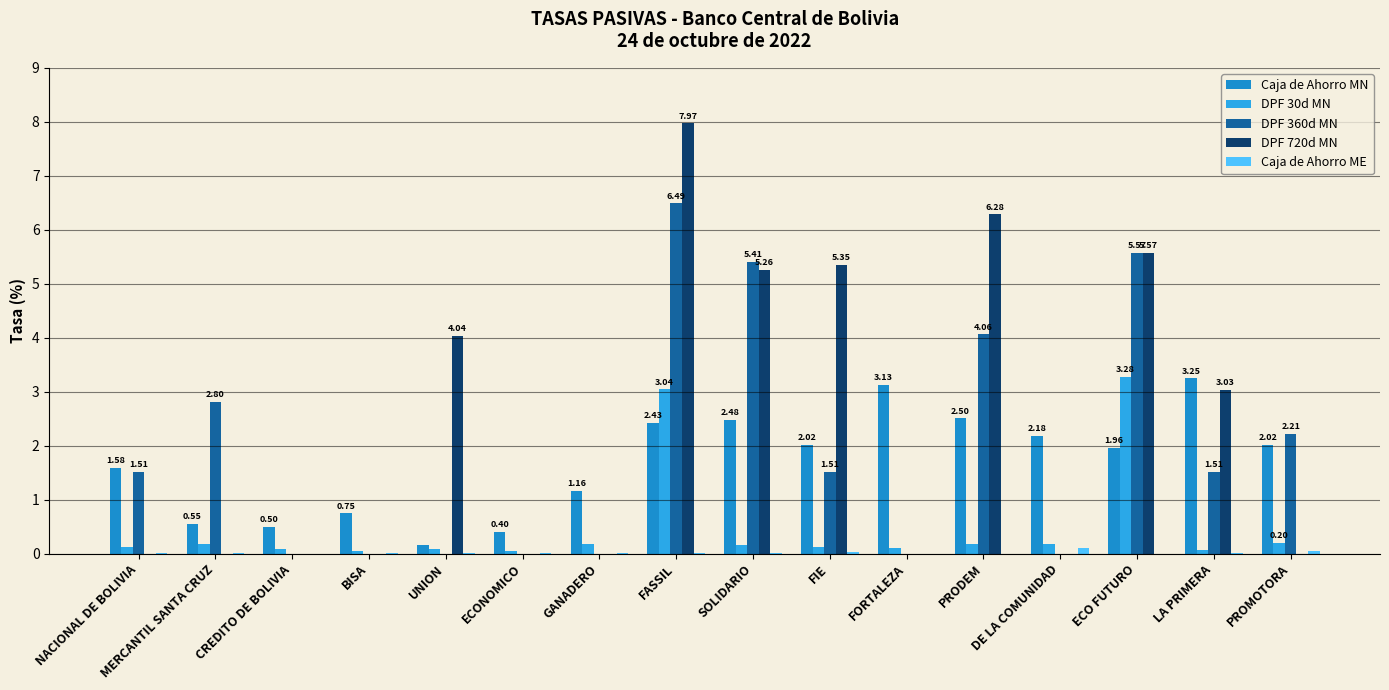

What is the approximate value of Caja de Ahorro ME at PROMOTORA?

0.1